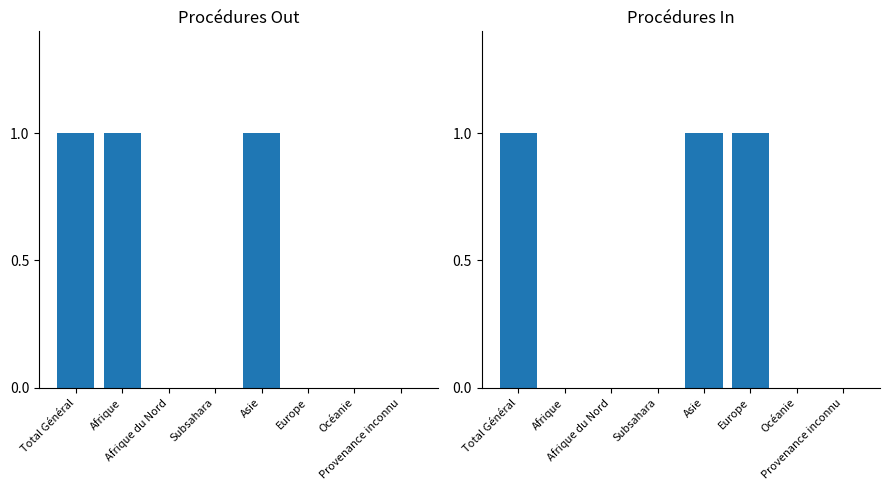

What are all the series names shown in the legend?

Procédures Out, Procédures In